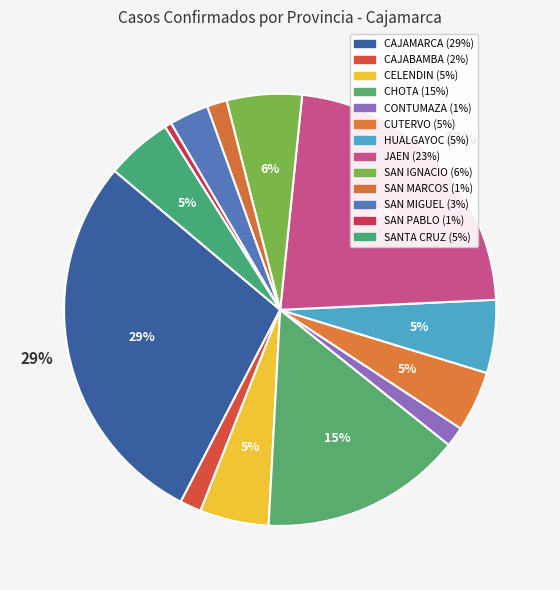

Is it true that CELENDIN is 5% of the pie?

True